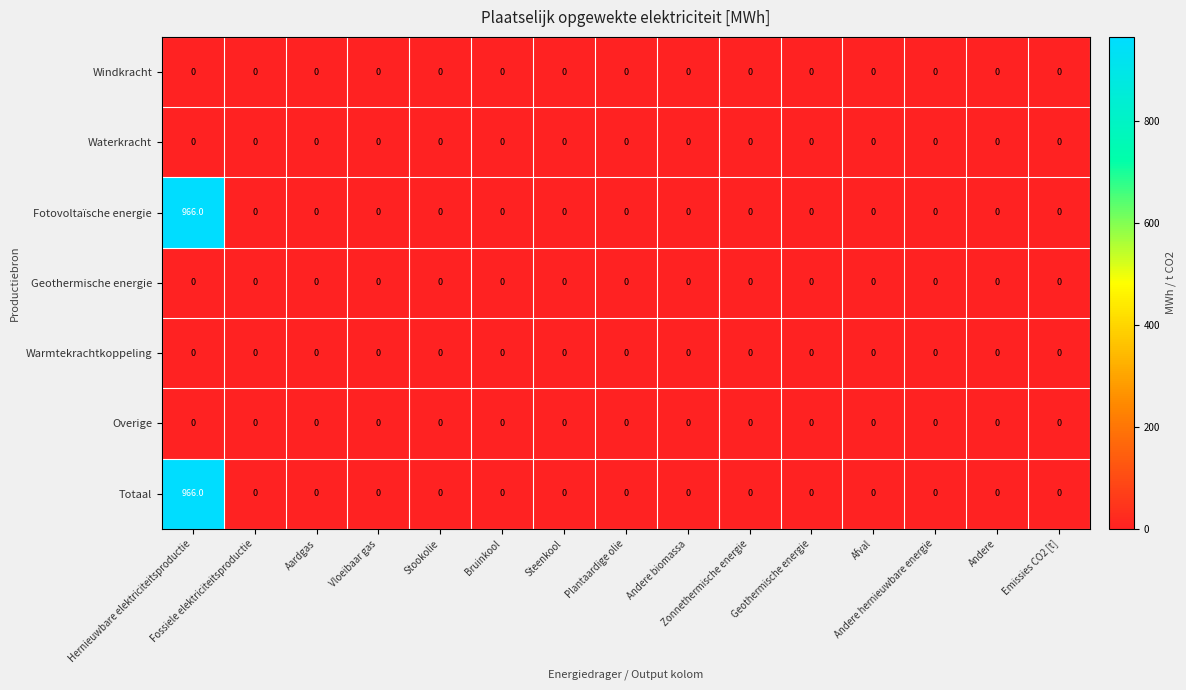

What is the maximum value shown in the chart?

966